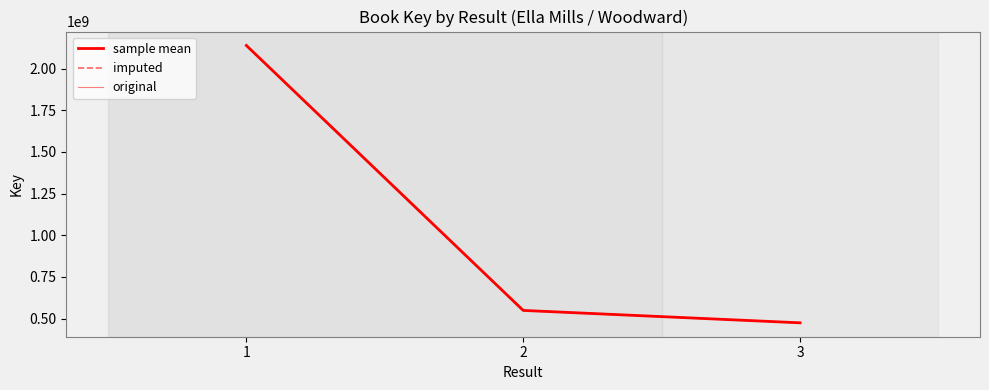

Is the value of imputed at 3 greater than the value of original at 1?

No